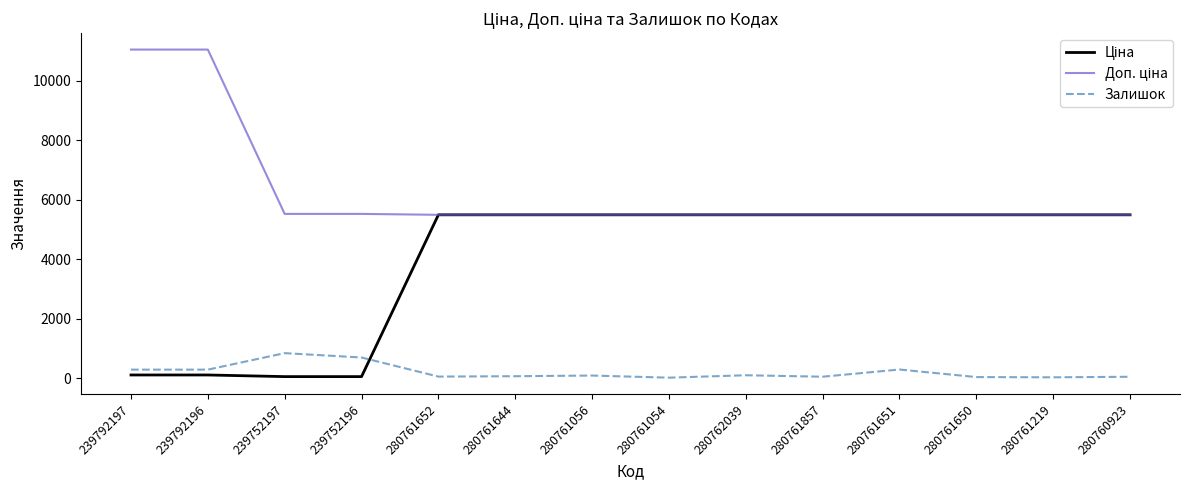

Where is Залишок nearest to the value 432?

280761651